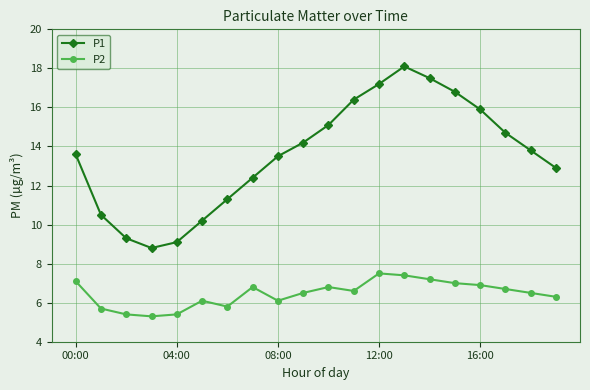

Which series has the largest total across all categories?

P1